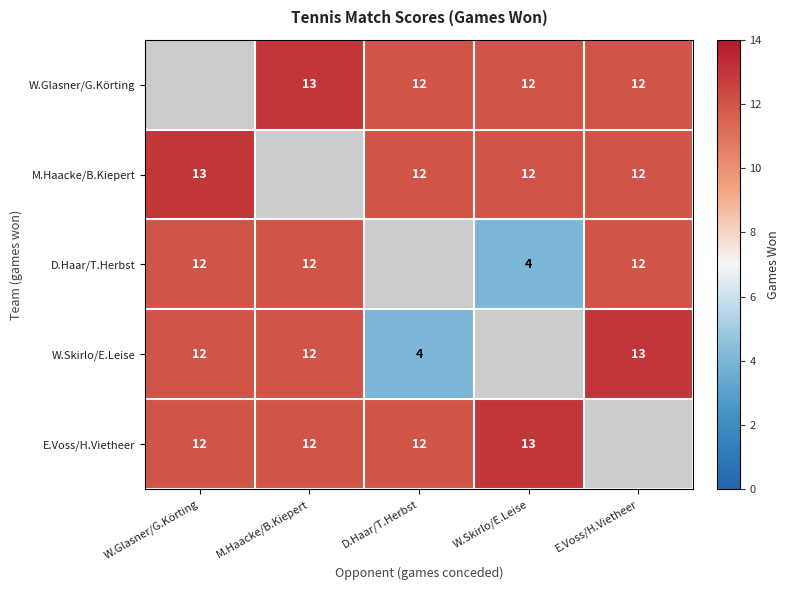

Is the value of E.Voss/H.Vietheer at D.Haar/T.Herbst greater than the value of M.Haacke/B.Kiepert at W.Glasner/G.Körting?

No